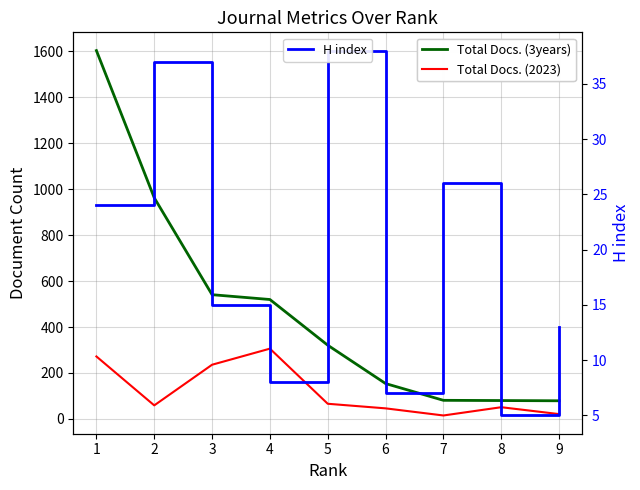

Which category has the lowest value across all series?

8